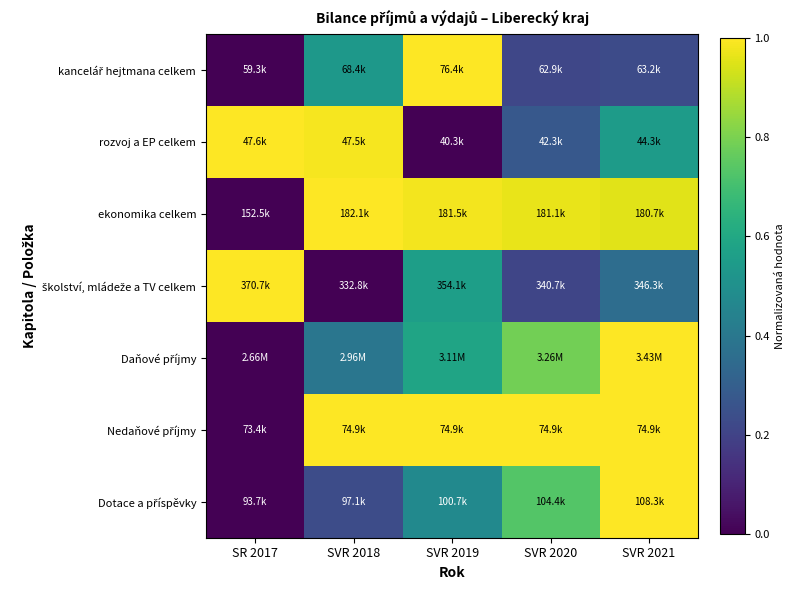

How many series are shown in this chart?

7